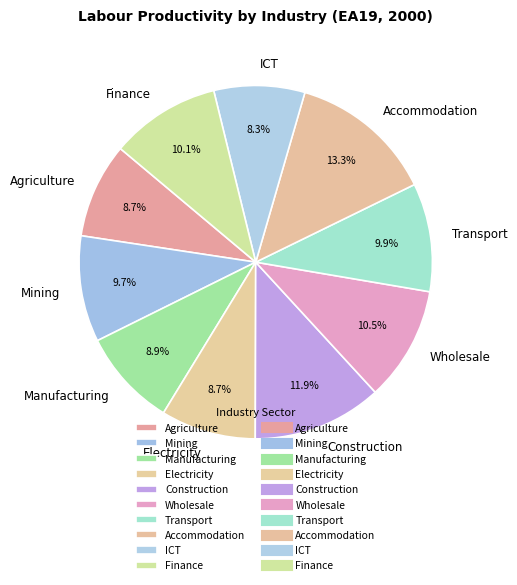

Between Accommodation and Construction, which is larger?

Accommodation